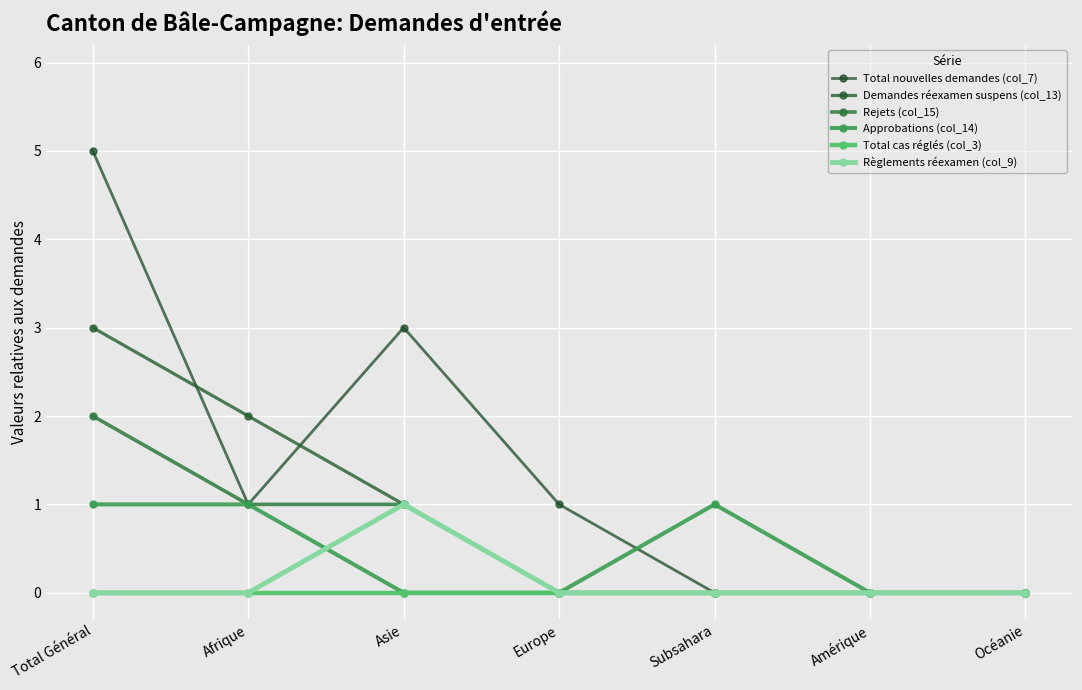

How many series are shown in this chart?

6